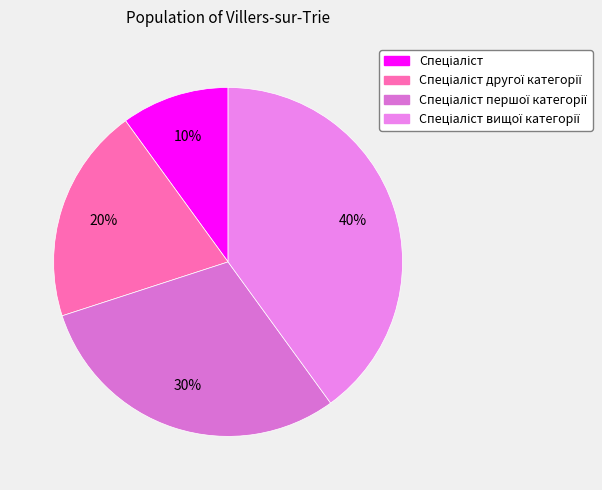

To the nearest percent, what is the average slice percentage?

25%